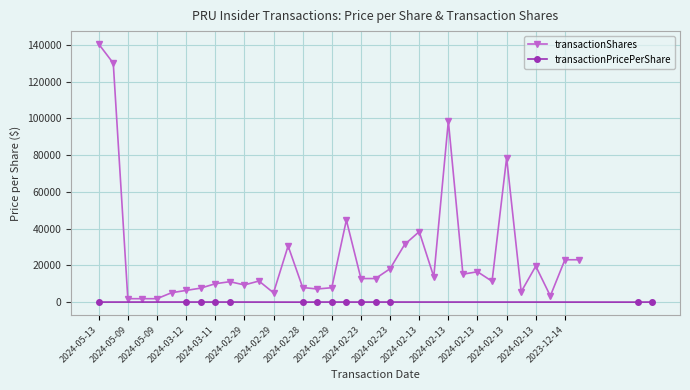

What is the label of the 32nd point from the left?

2024-01-05